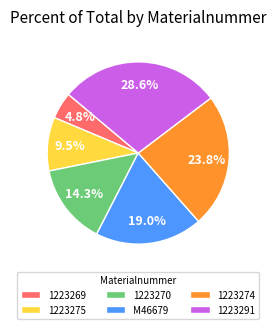

To the nearest percent, what is the combined percentage of 1223275 and 1223274?

33%